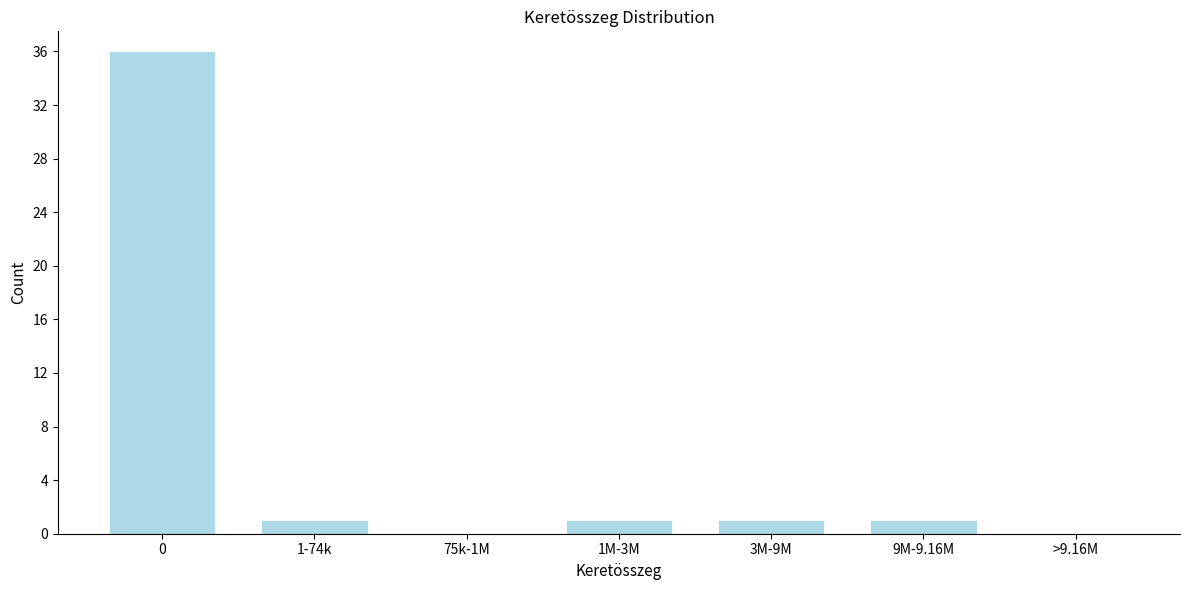

Reading right to left, what are all the values shown in this chart?

>9.16M=0	9M-9.16M=1	3M-9M=1	1M-3M=1	75k-1M=0	1-74k=1	0=36